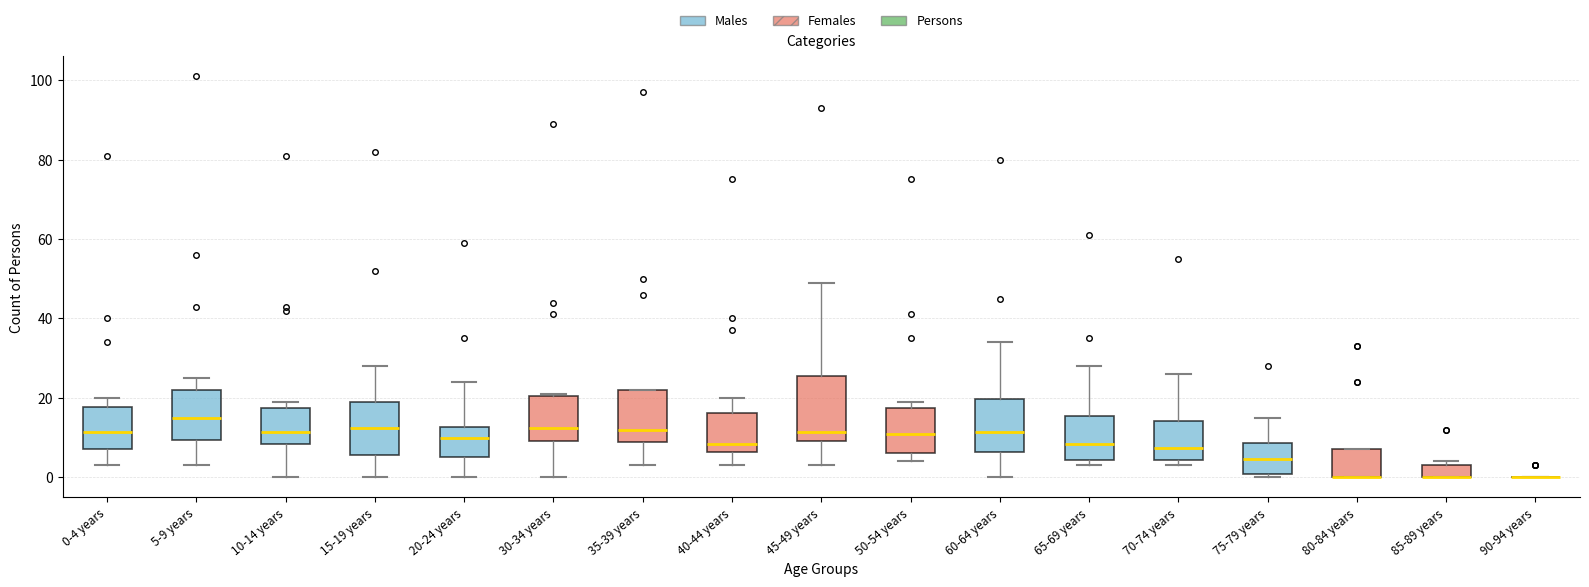

Reading left to right, read every box against the y-axis: the position of its median line, the range the box covers, and the ends of its whiskers. The values are not printed on the chart, so give them approximately, as read against the axis.

0-4 years: median 12, box 8 to 18, whiskers 4 to 20
5-9 years: median 16, box 10 to 22, whiskers 4 to 26
10-14 years: median 12, box 8 to 18, whiskers 0 to 20
15-19 years: median 12, box 6 to 20, whiskers 0 to 28
20-24 years: median 10, box 6 to 12, whiskers 0 to 24
30-34 years: median 12, box 10 to 20, whiskers 0 to 22
35-39 years: median 12, box 10 to 22, whiskers 4 to 22
40-44 years: median 8, box 6 to 16, whiskers 4 to 20
45-49 years: median 12, box 10 to 26, whiskers 4 to 50
50-54 years: median 12, box 6 to 18, whiskers 4 to 20
60-64 years: median 12, box 6 to 20, whiskers 0 to 34
65-69 years: median 8, box 4 to 16, whiskers 4 (just below the box's lower edge) to 28
70-74 years: median 8, box 4 to 14, whiskers 4 (just below the box's lower edge) to 26
75-79 years: median 4, box 0 to 8, whiskers 0 (just below the box's lower edge) to 16
80-84 years: median 0 (drawn on the box's lower edge), box 0 to 8, whiskers 0 to 8
85-89 years: median 0 (drawn on the box's lower edge), box 0 to 4, whiskers 0 to 4 (just above the box's upper edge)
90-94 years: box collapsed to a line at 0, whiskers 0 to 0